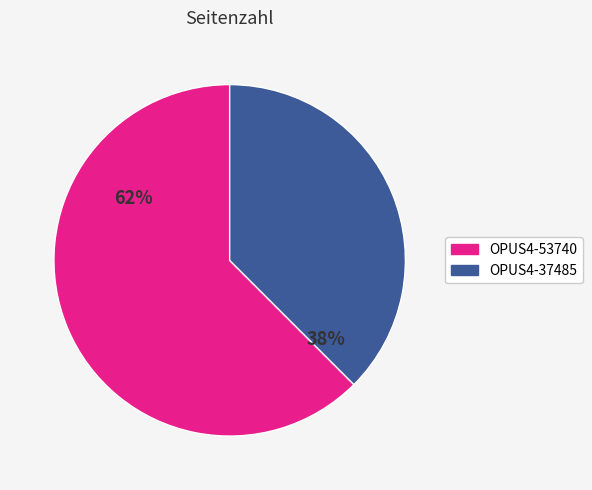

To the nearest percent, what is the average slice percentage?

50%